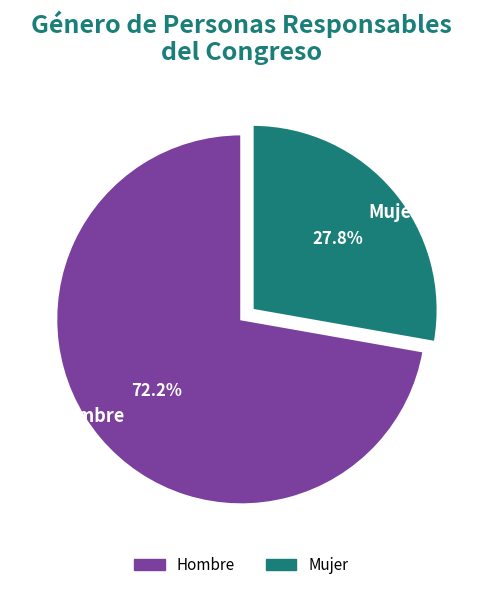

Is there a majority slice in this chart?

Yes